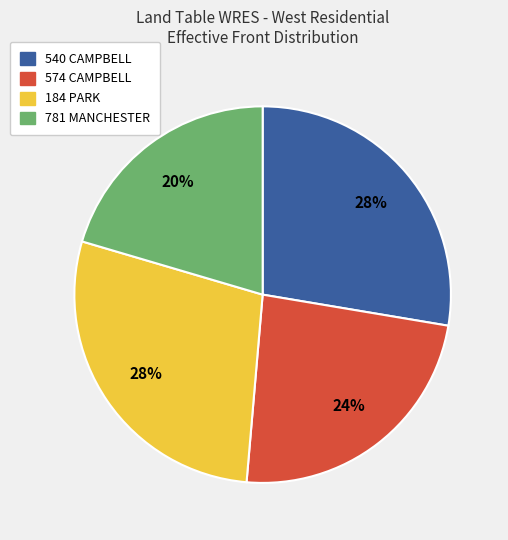

To the nearest percent, what is the average slice percentage?

25%